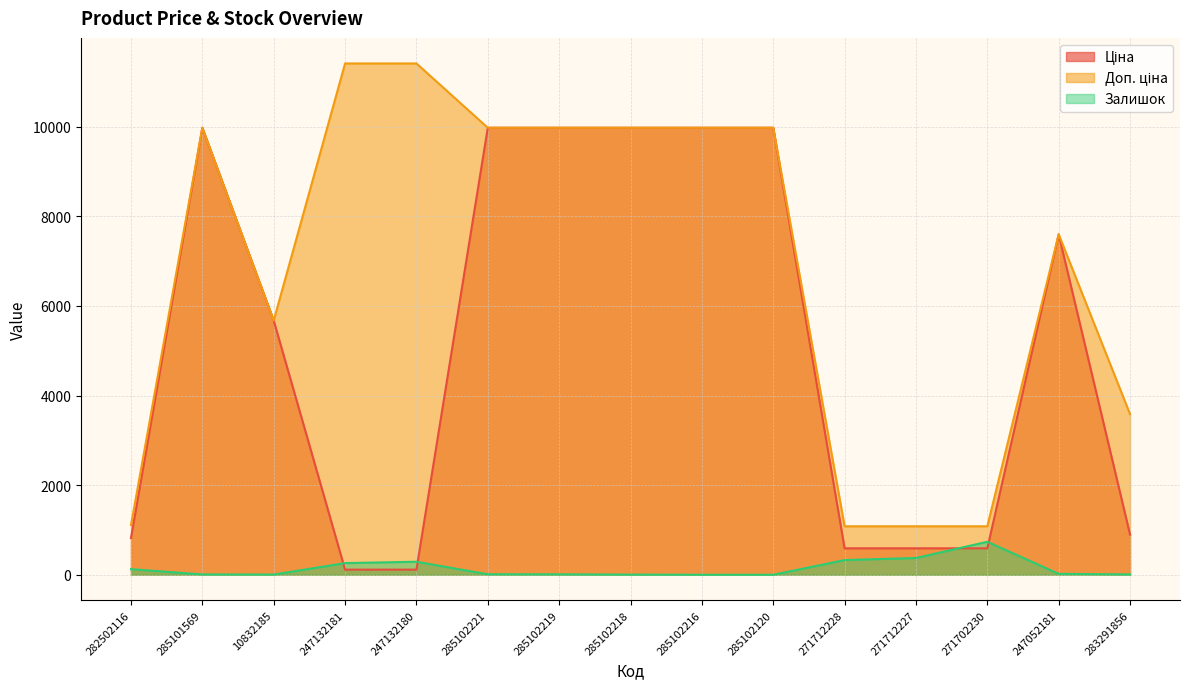

Which series changed the most between 10832185 and 247132181?

Доп. ціна